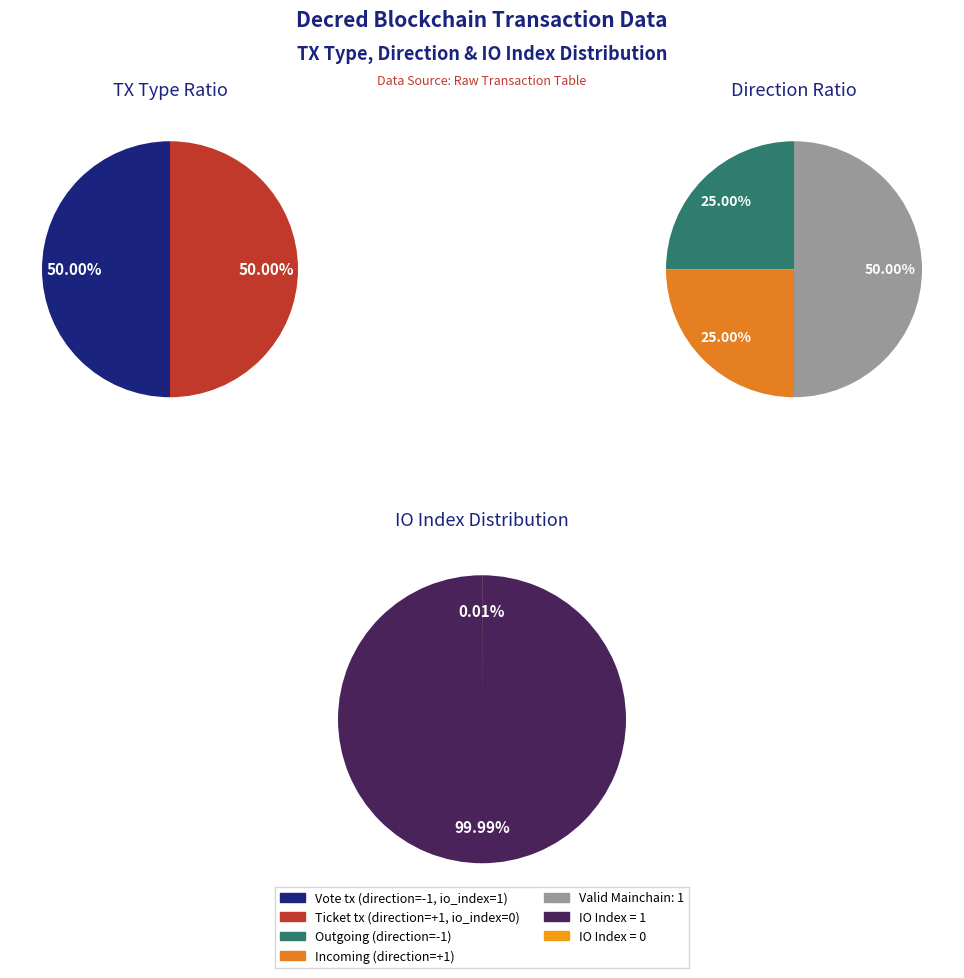

What is the change in value from Vote (io_index=1) to Ticket (io_index=0)?

-1